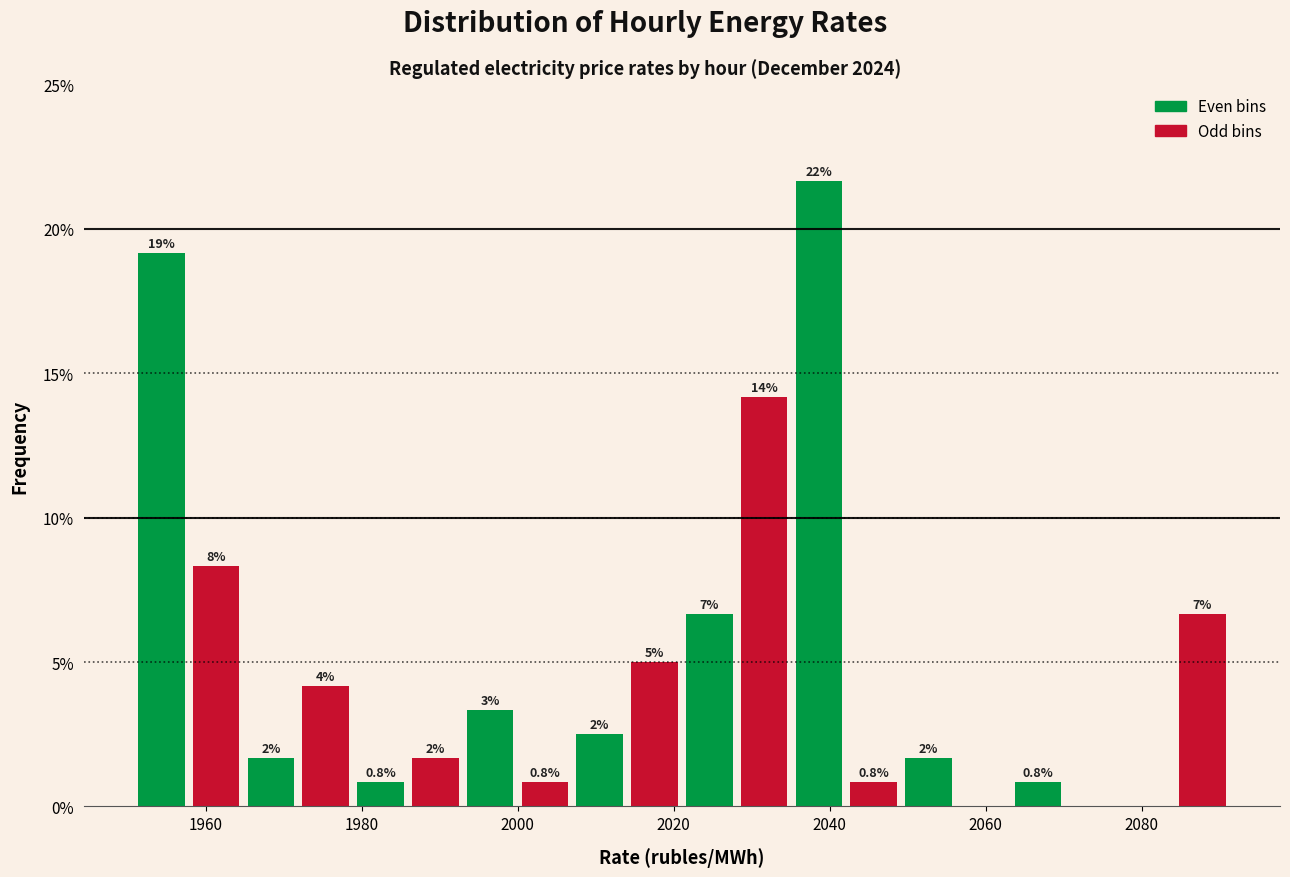

Around what value on the x-axis is the tallest bar? Give the approximate position of its centre, as read against the axis.

2038